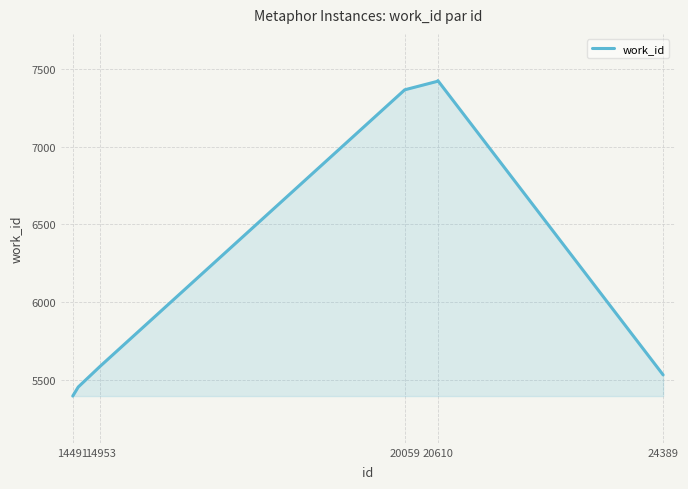

What is the difference between the second highest and minimum values?

2021